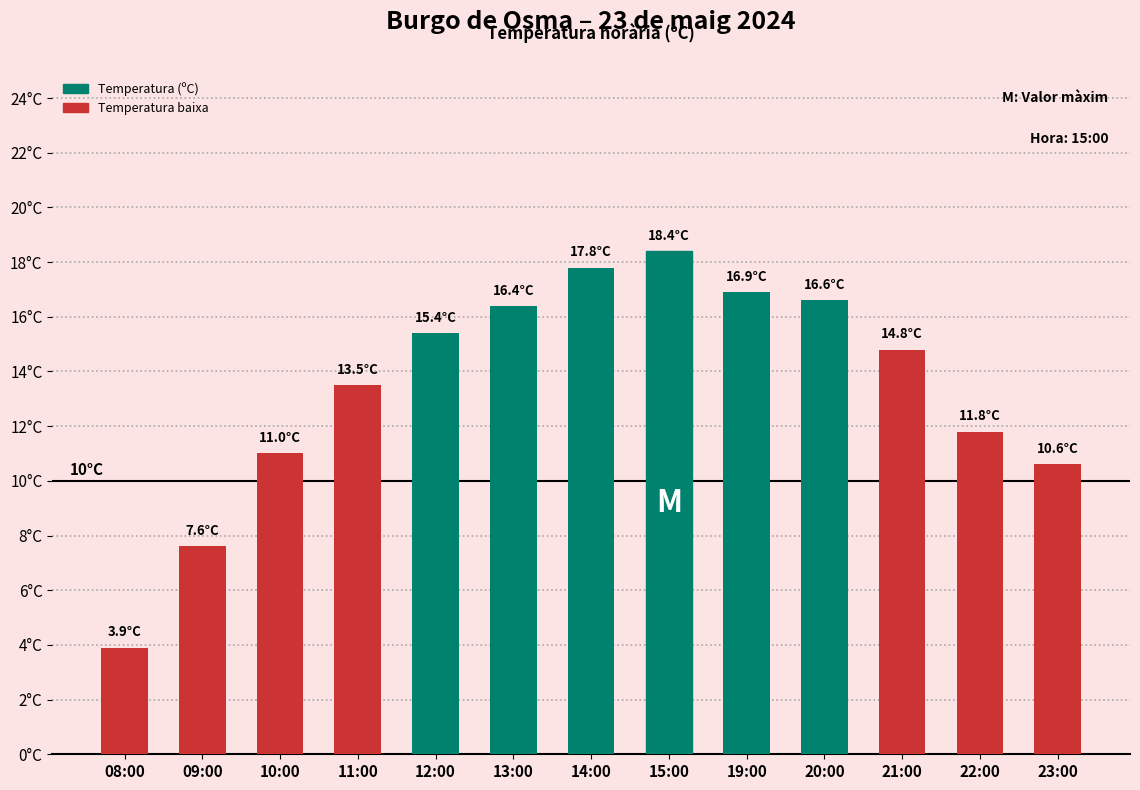

Are the bars horizontal?

No